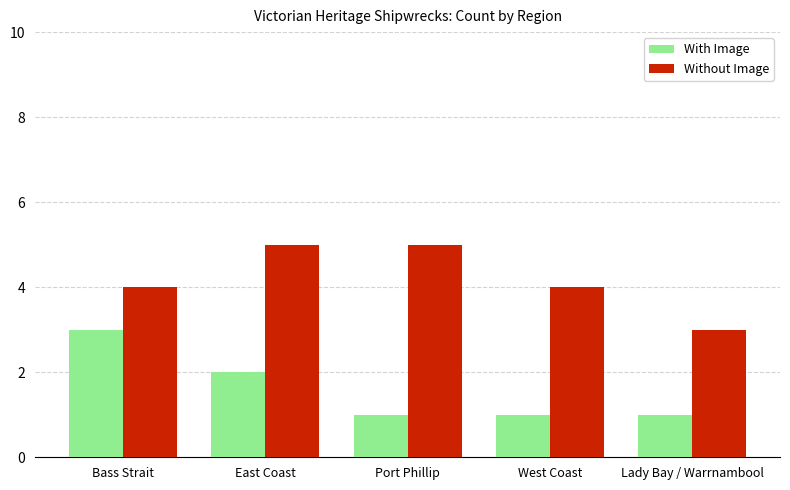

How many bars are there in total?

10